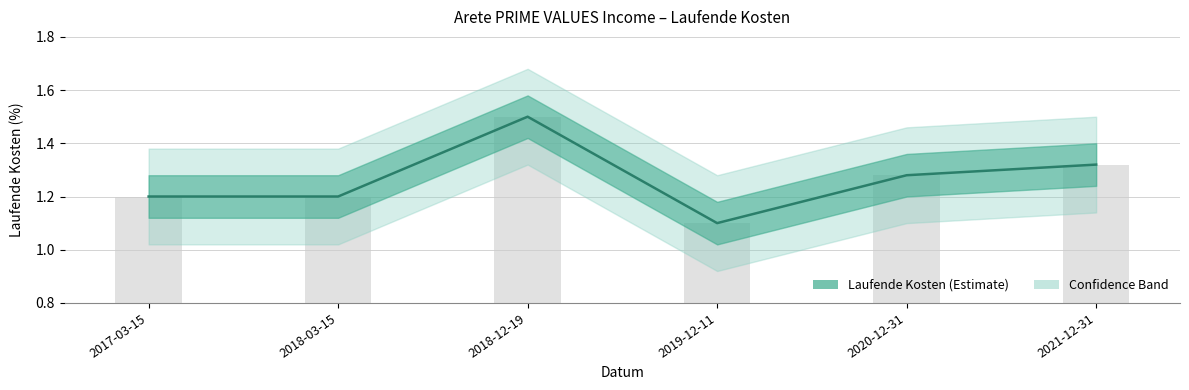

List the labels in order of value, smallest first.

2019-12-11, 2017-03-15, 2018-03-15, 2020-12-31, 2021-12-31, 2018-12-19